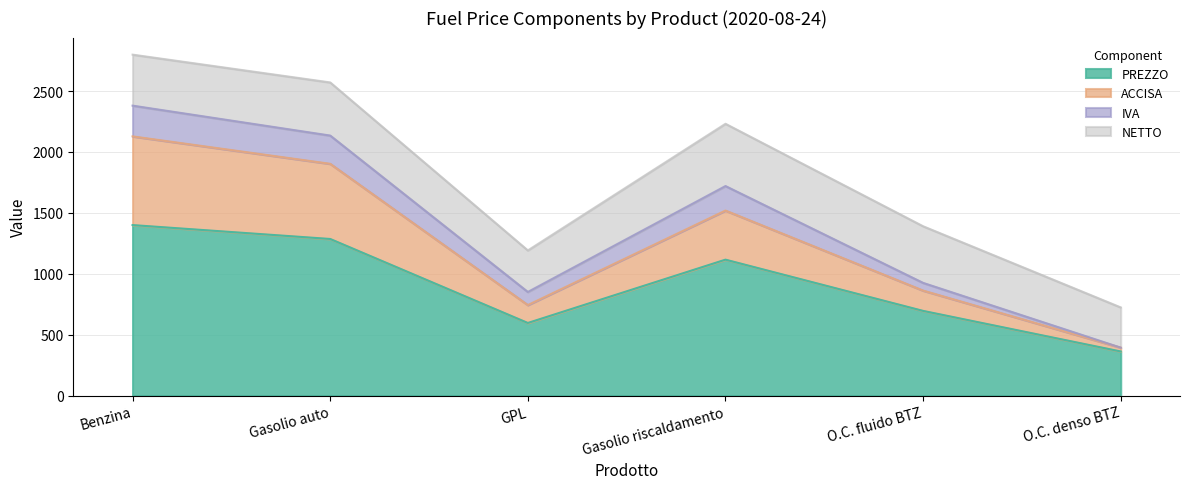

What is the total value across all series at Gasolio riscaldamento?

2231.6